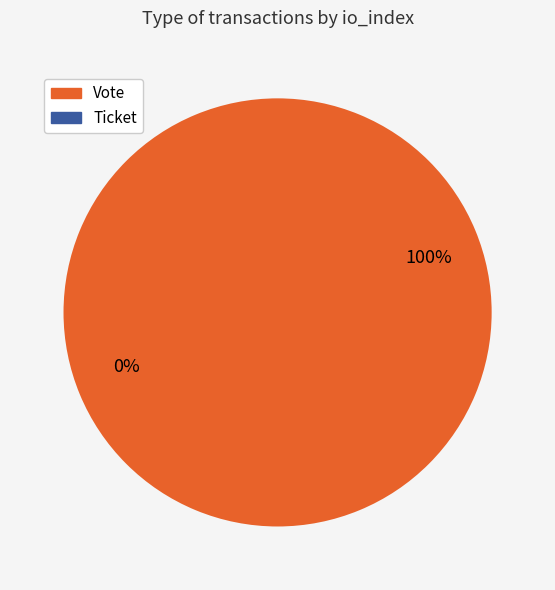

Which has a higher value, Vote or Ticket?

Vote